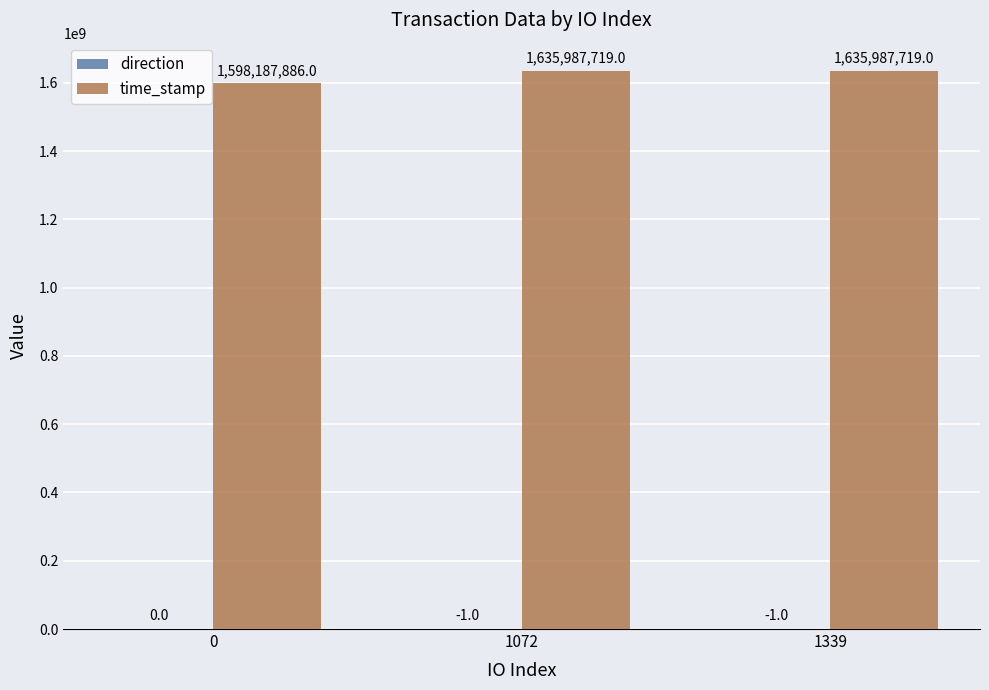

Count the number of categories in the chart.

3